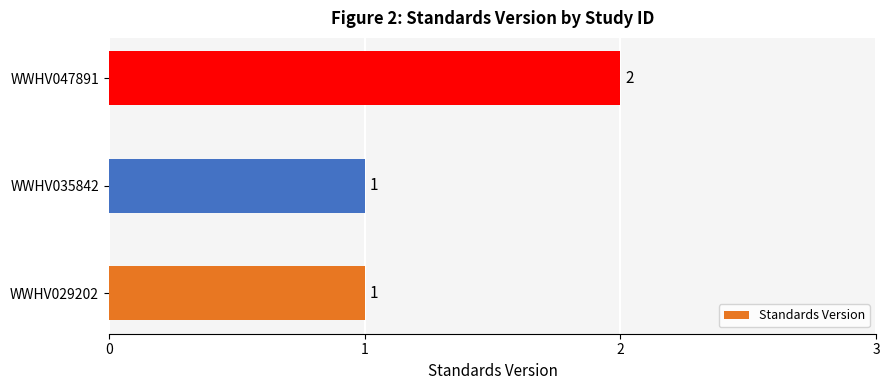

Count the values in the range 1 to 2.

3